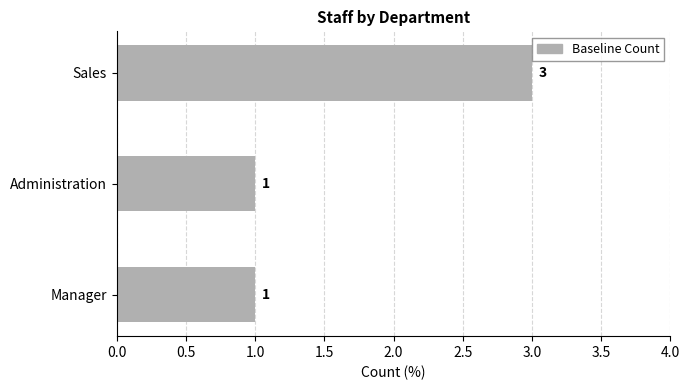

Is it true that the value at Administration is 1?

True